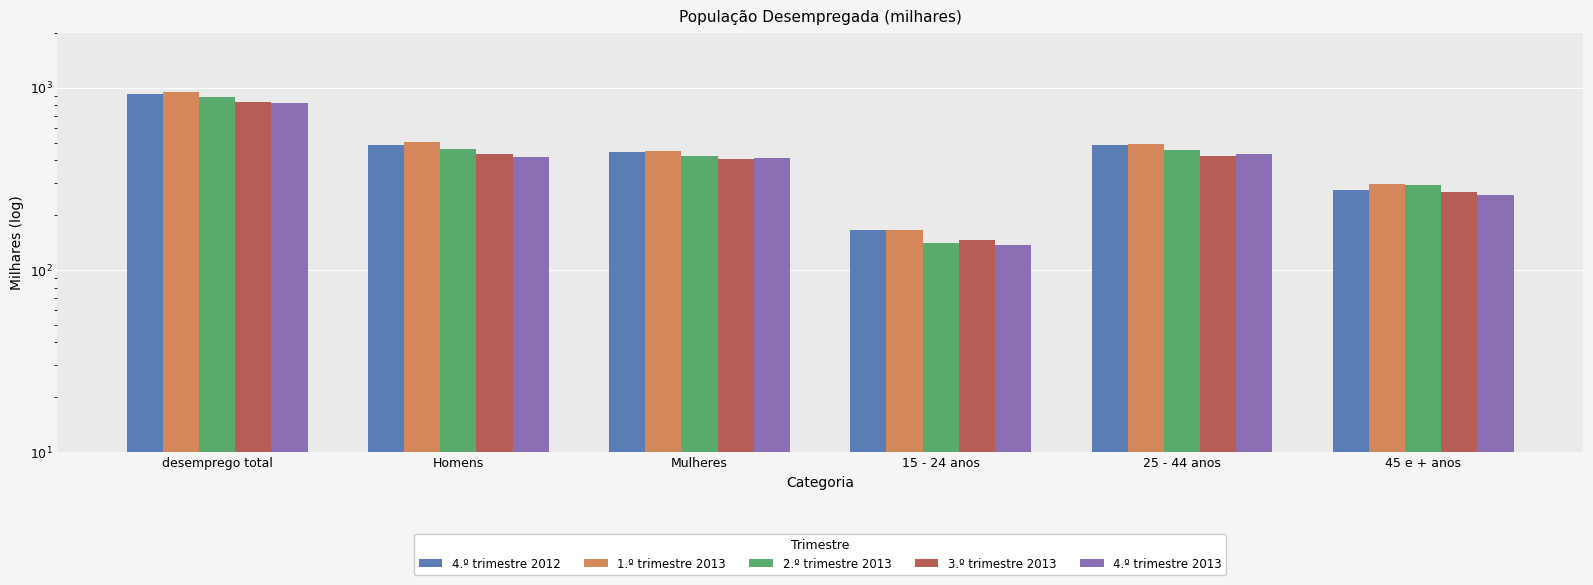

How many bars are there in each group?

5